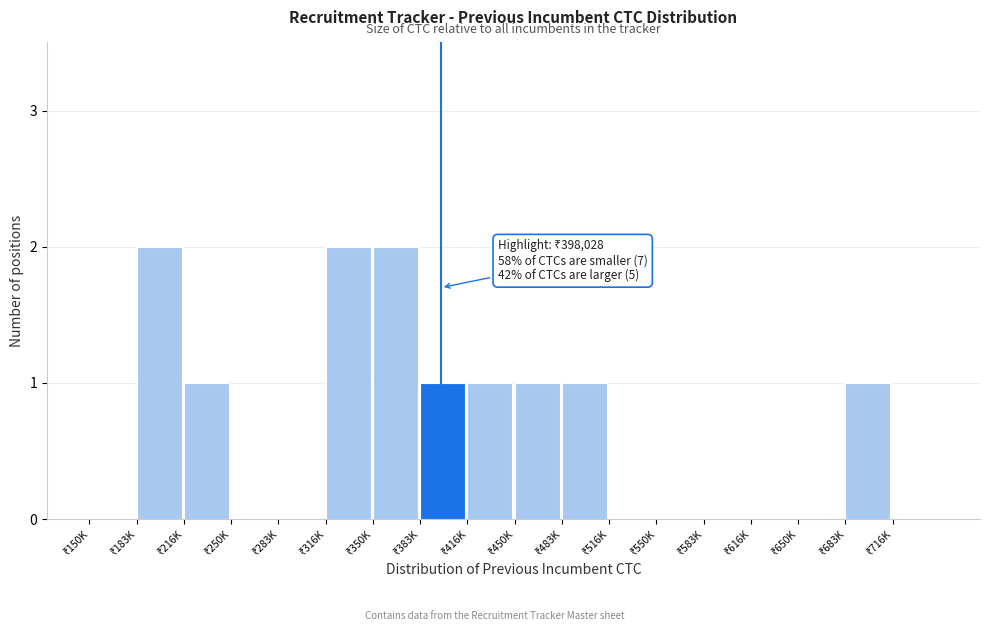

What is the sum of all values?

12